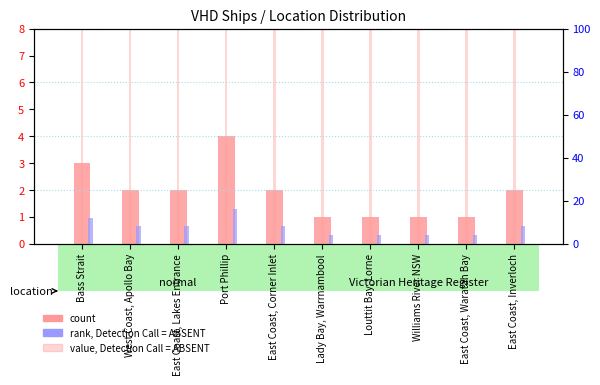

Which series has the widest spread of values?

value, Detection Call = ABSENT